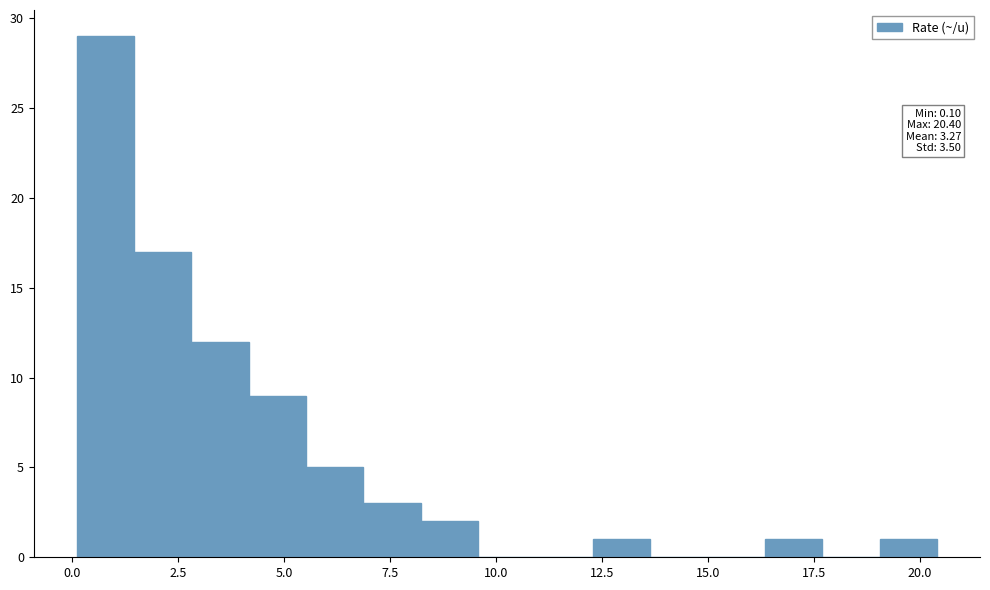

Around what value on the x-axis is the tallest bar? Give the approximate position of its centre, as read against the axis.

1.0